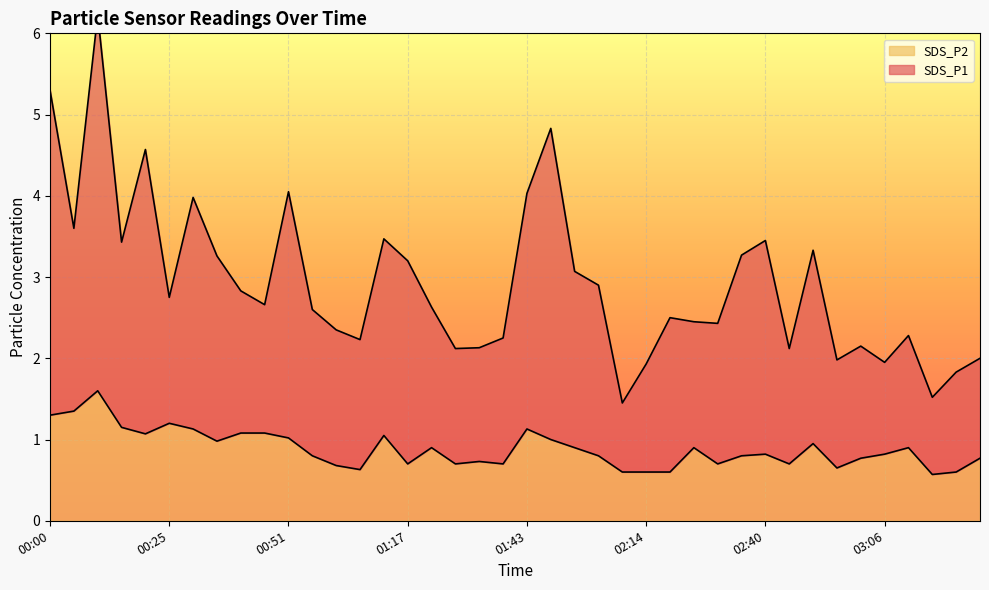

True or false: SDS_P2 and SDS_P1 intersect in this chart.

False